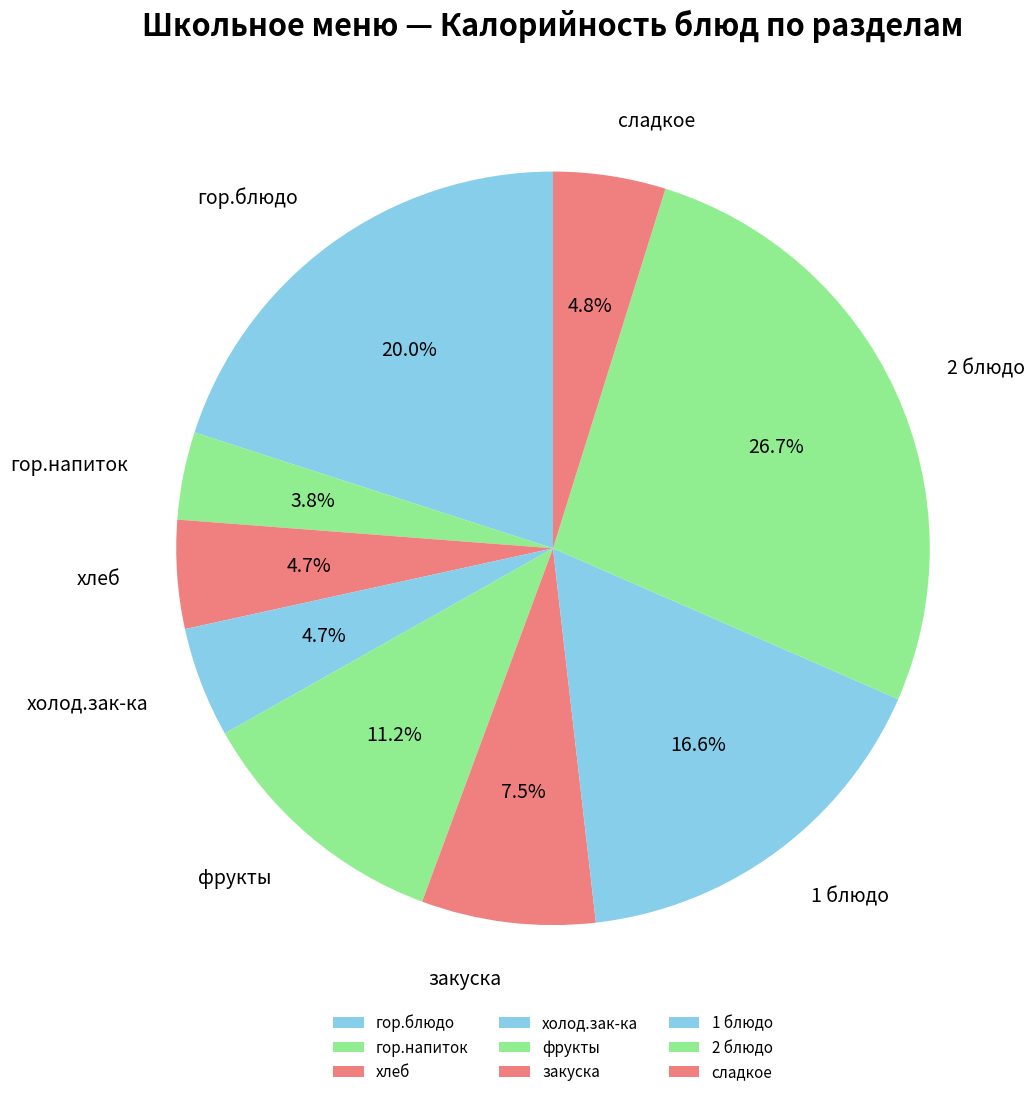

How much of the chart is everything except 2 блюдо?

73.3%